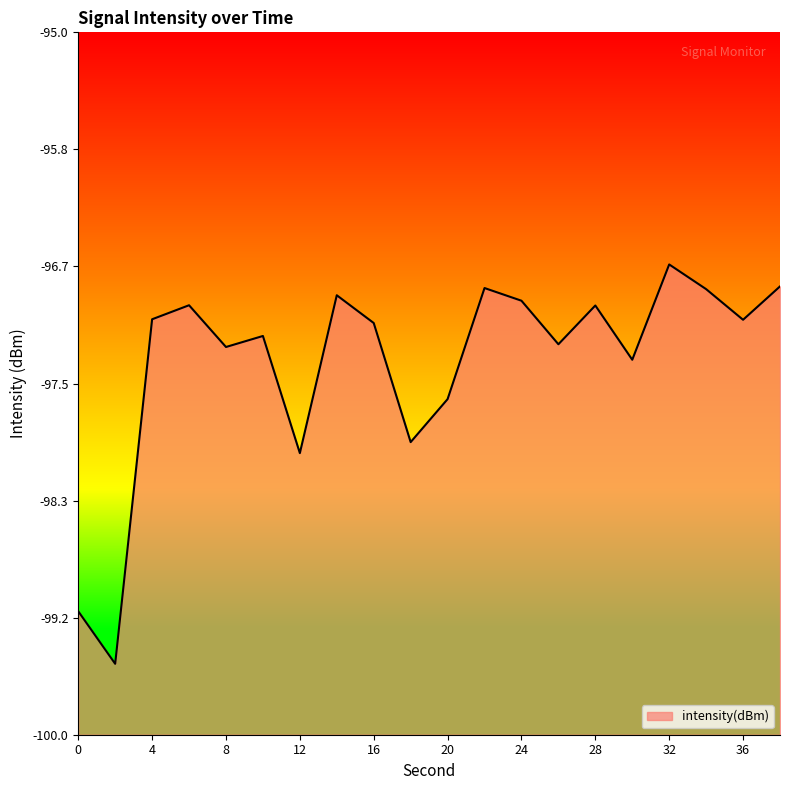

Where is the data nearest to the value -98?

12